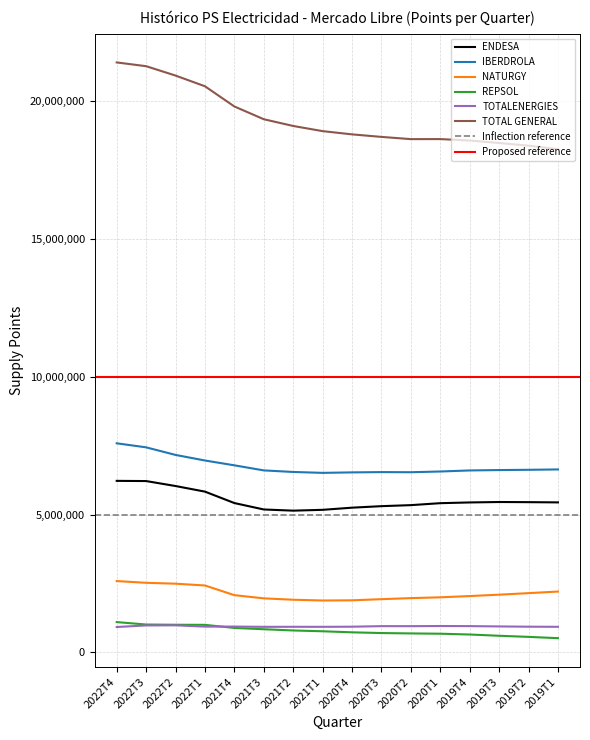

Reading left to right, transcribe all the data shown in this chart.

ENDESA: 2022T4=6223119	2022T3=6215904	2022T2=6035741	2022T1=5832667	2021T4=5418078	2021T3=5185176	2021T2=5142518	2021T1=5172382	2020T4=5250471	2020T3=5305432	2020T2=5342566	2020T1=5413688	2019T4=5440303	2019T3=5455860	2019T2=5450737	2019T1=5442366
IBERDROLA: 2022T4=7585305	2022T3=7438663	2022T2=7163782	2022T1=6961577	2021T4=6786603	2021T3=6602430	2021T2=6545868	2021T1=6513077	2020T4=6530328	2020T3=6540807	2020T2=6536269	2020T1=6562540	2019T4=6600810	2019T3=6614724	2019T2=6624489	2019T1=6637518
NATURGY: 2022T4=2588549	2022T3=2525791	2022T2=2493496	2022T1=2428508	2021T4=2077576	2021T3=1961661	2021T2=1911762	2021T1=1883749	2020T4=1890668	2020T3=1931949	2020T2=1970172	2020T1=1999422	2019T4=2044847	2019T3=2094884	2019T2=2150639	2019T1=2208637
REPSOL: 2022T4=1100622	2022T3=1012253	2022T2=1004225	2022T1=1000689	2021T4=888144	2021T3=841654	2021T2=796423	2021T1=767678	2020T4=729568	2020T3=703133	2020T2=689462	2020T1=678887	2019T4=649789	2019T3=604571	2019T2=564291	2019T1=517416
TOTALENERGIES: 2022T4=922435	2022T3=978865	2022T2=983066	2022T1=936534	2021T4=937945	2021T3=928560	2021T2=929980	2021T1=928825	2020T4=933287	2020T3=953556	2020T2=952603	2020T1=958278	2019T4=954774	2019T3=943087	2019T2=933738	2019T1=929438
TOTAL GENERAL: 2022T4=21399847	2022T3=21263195	2022T2=20923349	2022T1=20534806	2021T4=19802311	2021T3=19339486	2021T2=19094958	2021T1=18907893	2020T4=18790528	2020T3=18698681	2020T2=18617985	2020T1=18619421	2019T4=18567893	2019T3=18477447	2019T2=18379593	2019T1=18253881